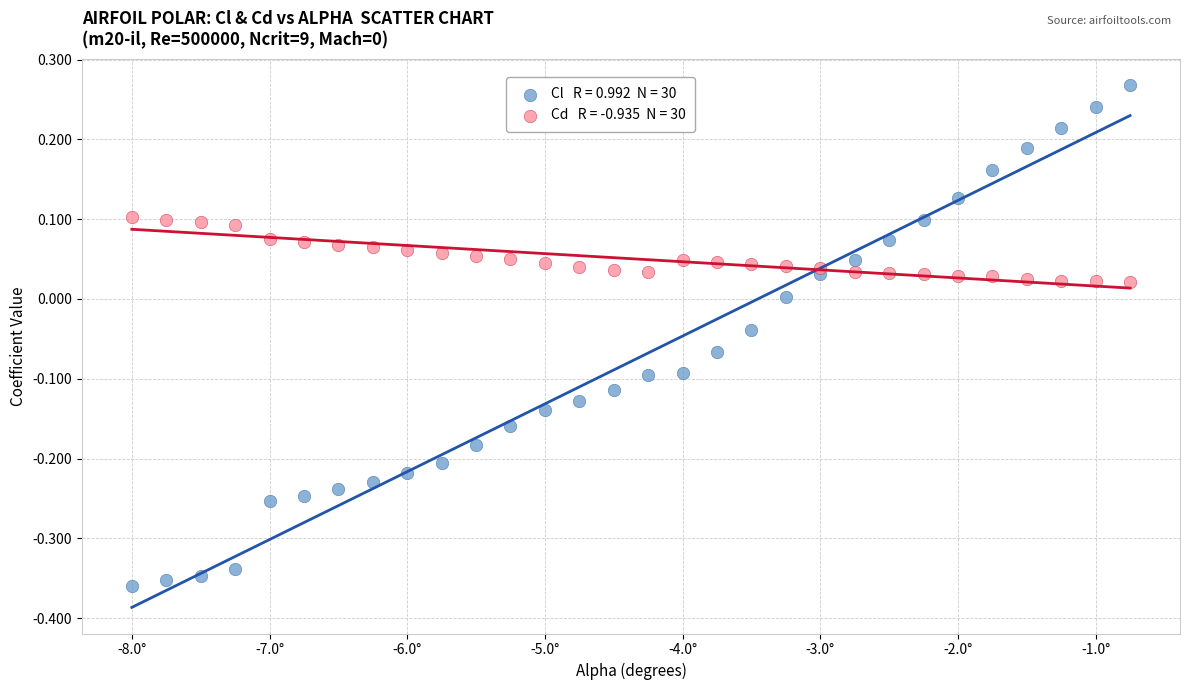

Across all data points, what is the range of X values (max minus min)?

7.2